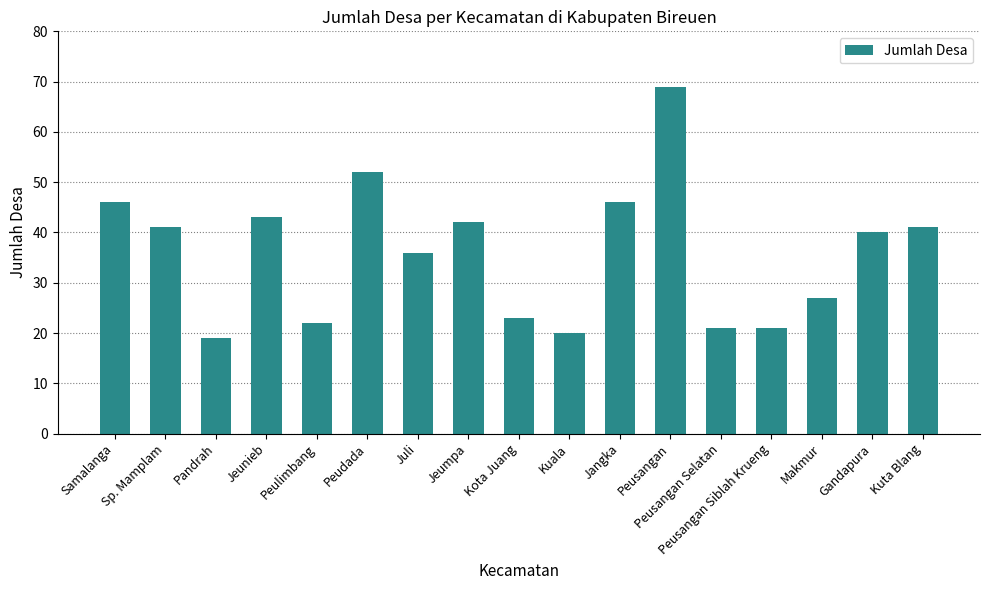

Is it true that the value at Juli is 36?

True